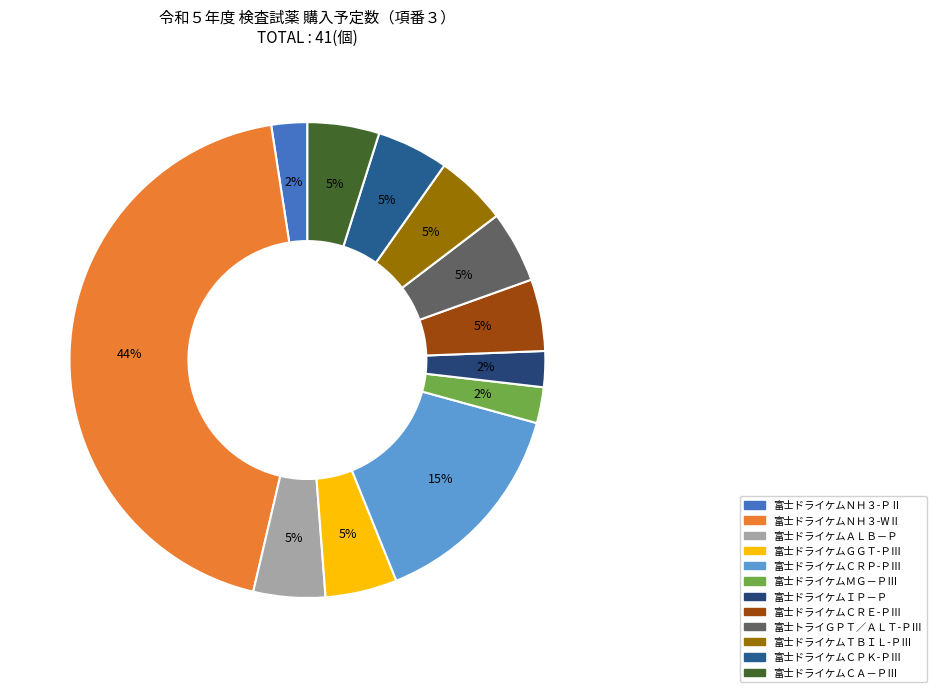

To the nearest percent, what portion does 富士ドライケムＣＲＥ-ＰⅢ represent?

5%